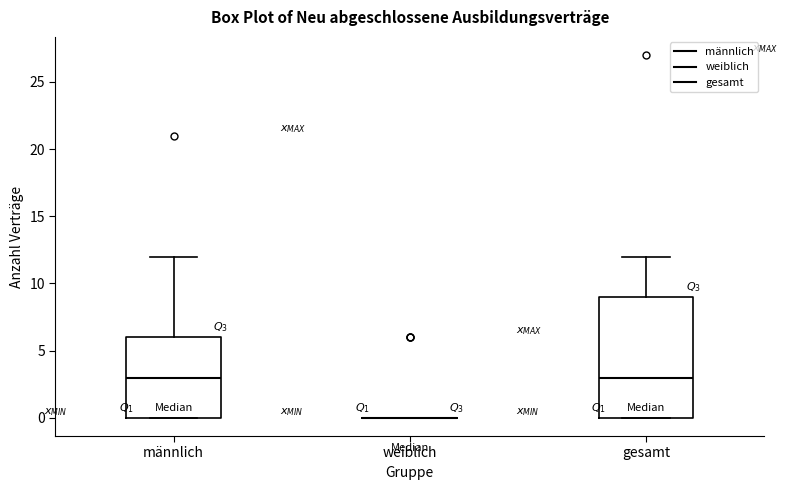

Where is the lower edge of the box for männlich on the y-axis? The values are not printed on the chart, so give them approximately, as read against the axis.

0